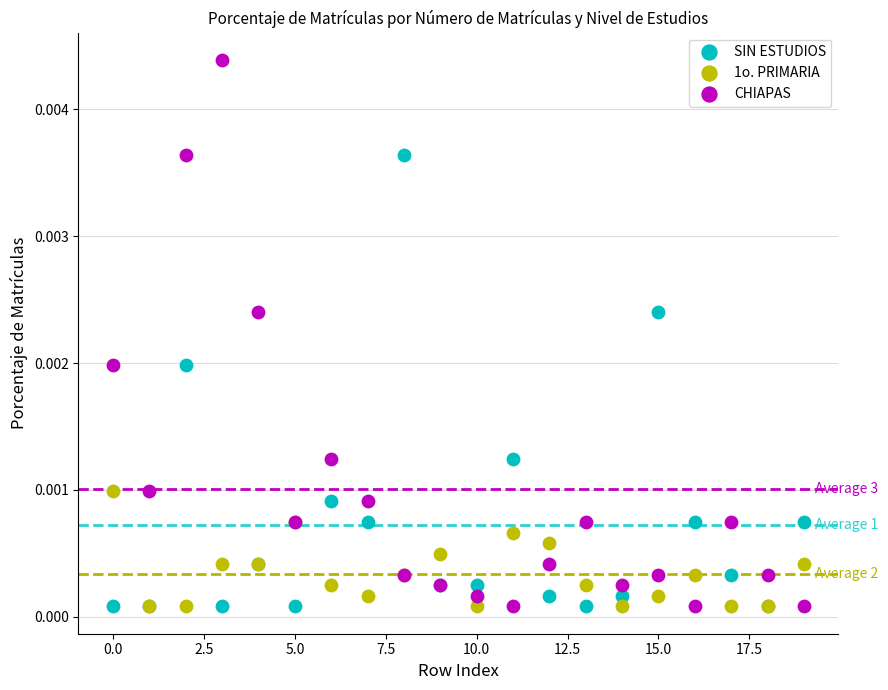

What are all the series names shown in the legend?

SIN ESTUDIOS, 1o. PRIMARIA, CHIAPAS